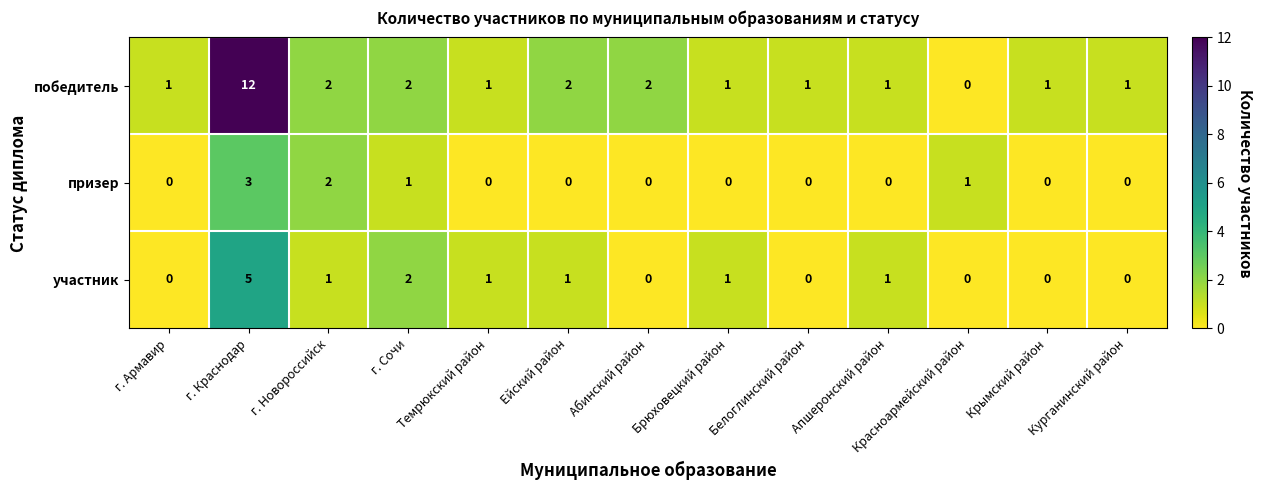

What is the difference between the highest and lowest values at Крымский район?

1